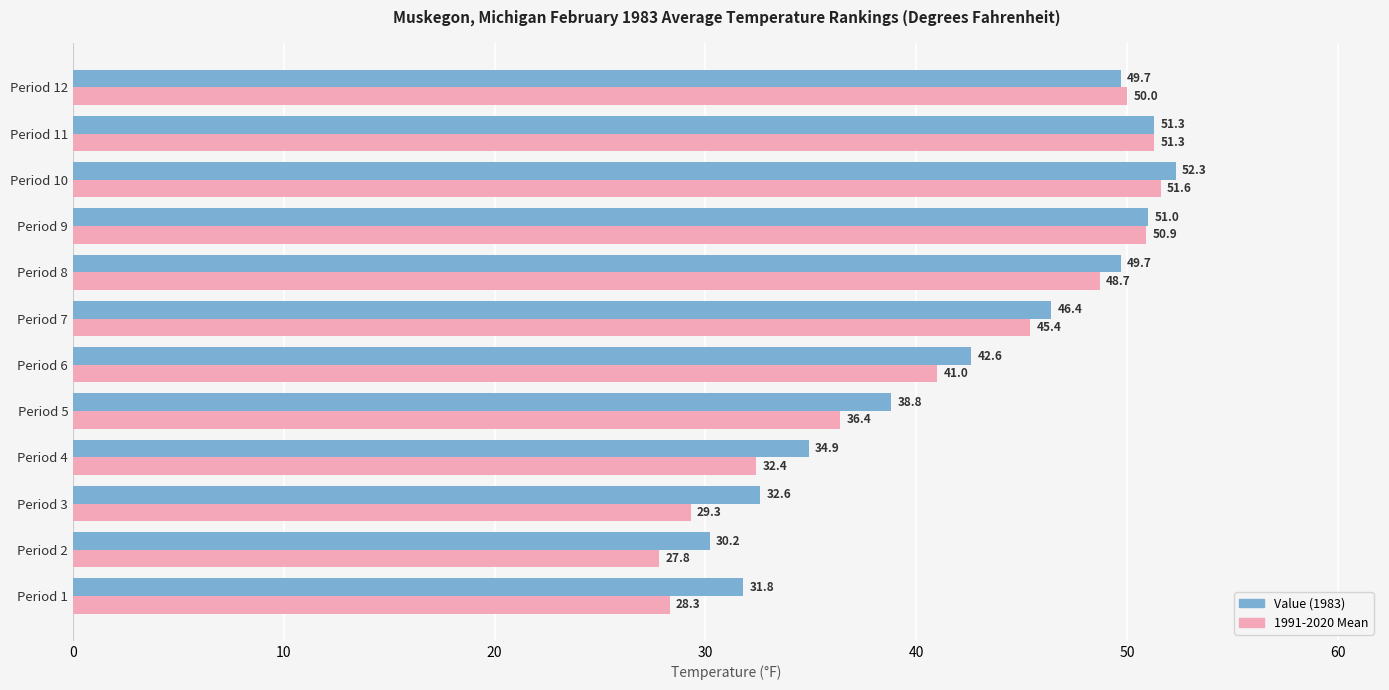

Between Period 2 and Period 9, which series saw the biggest shift?

1991-2020 Mean